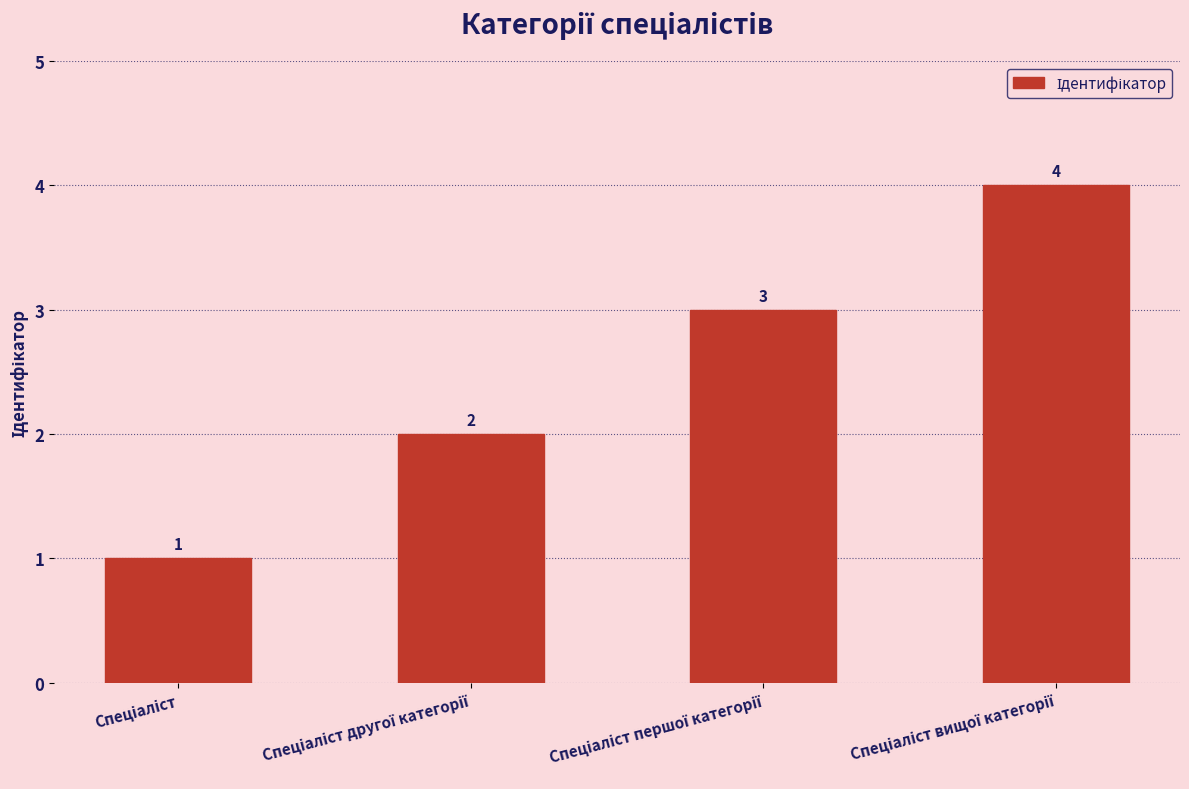

How many values are between 2 and 4?

3